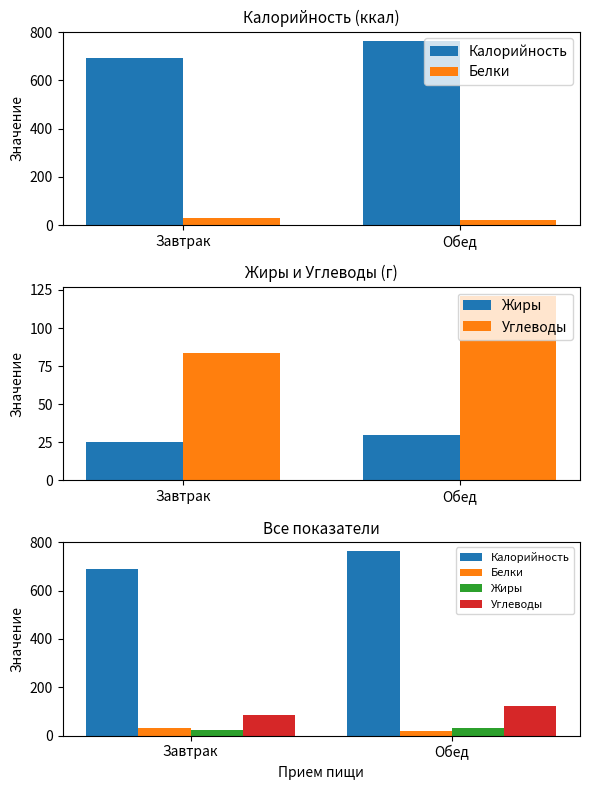

At Завтрак, list the series in order from smallest to largest.

Жиры, Белки, Углеводы, Калорийность